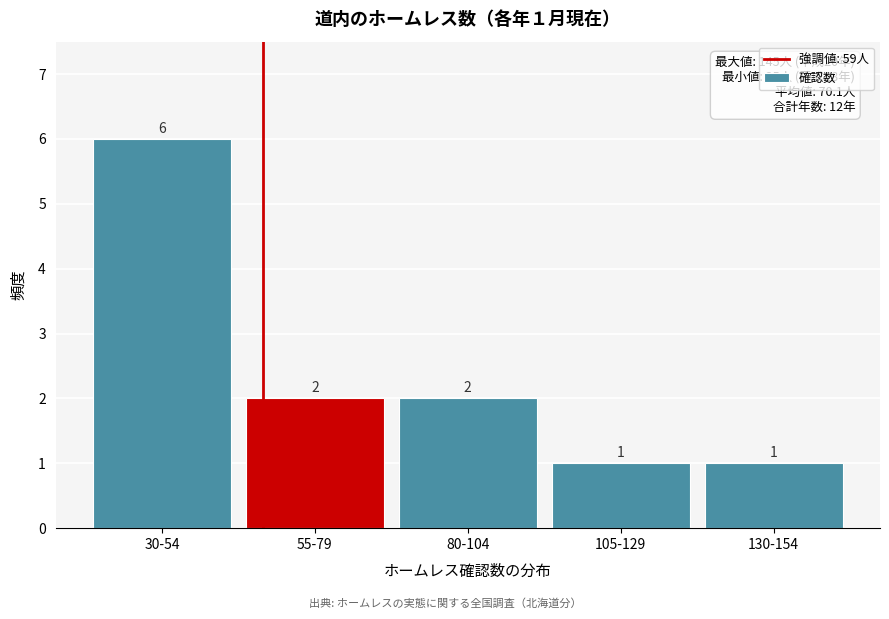

Reading right to left, extract all data points from this chart.

130-154=1	105-129=1	80-104=2	55-79=2	30-54=6